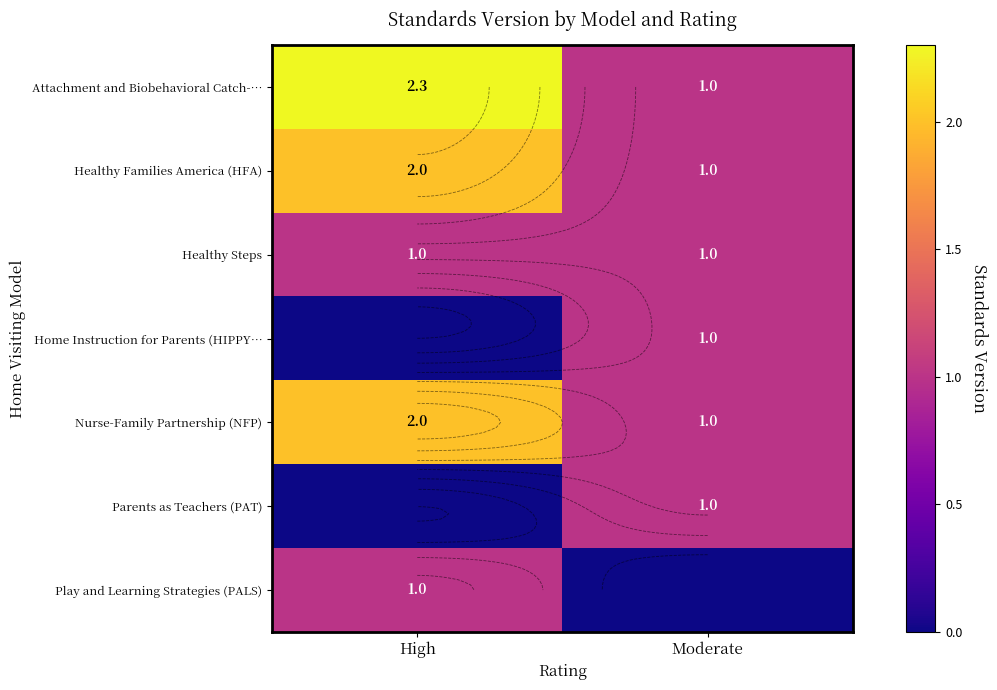

At which category is the sum across all series the highest?

High